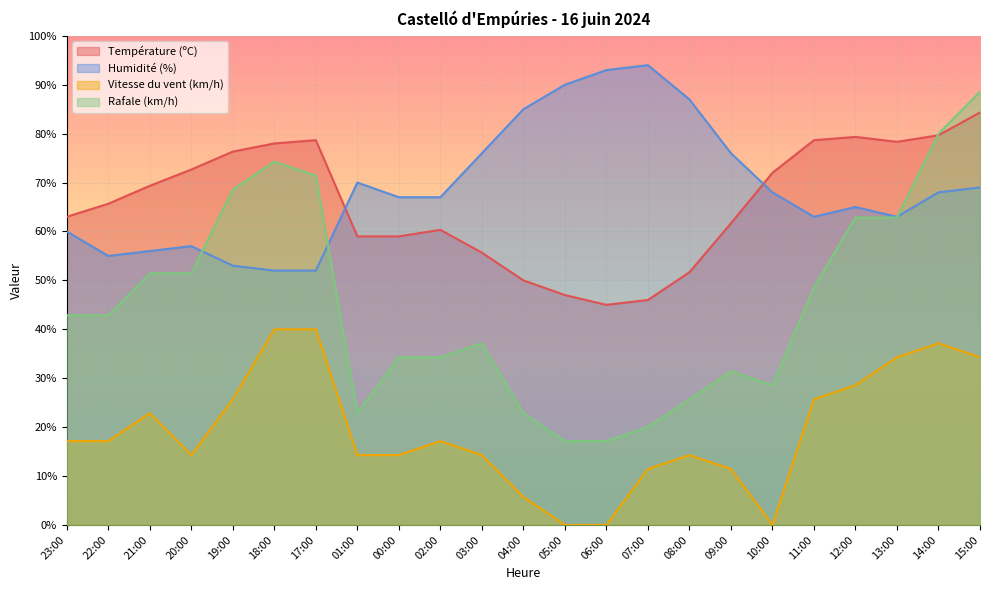

What is the difference between the Vitesse du vent (km/h) values at 15:00 and 23:00?

17.1